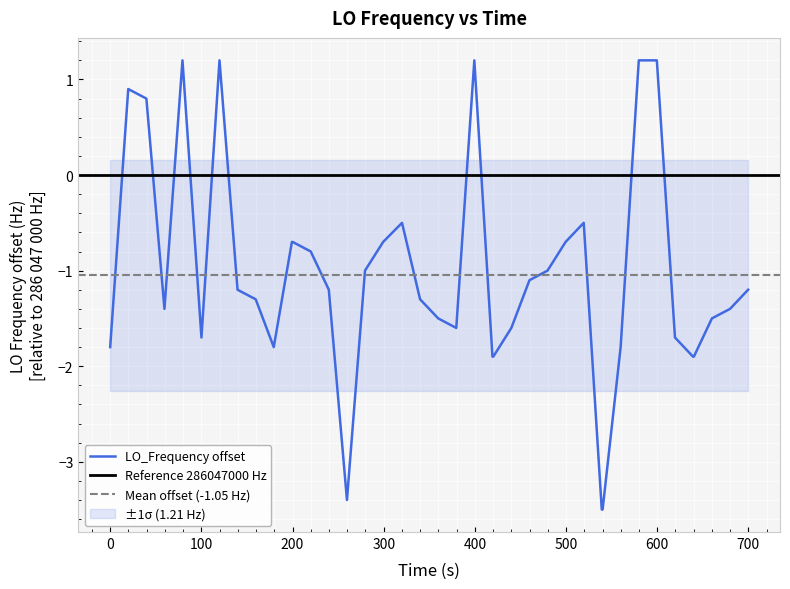

How many values are above zero?

7